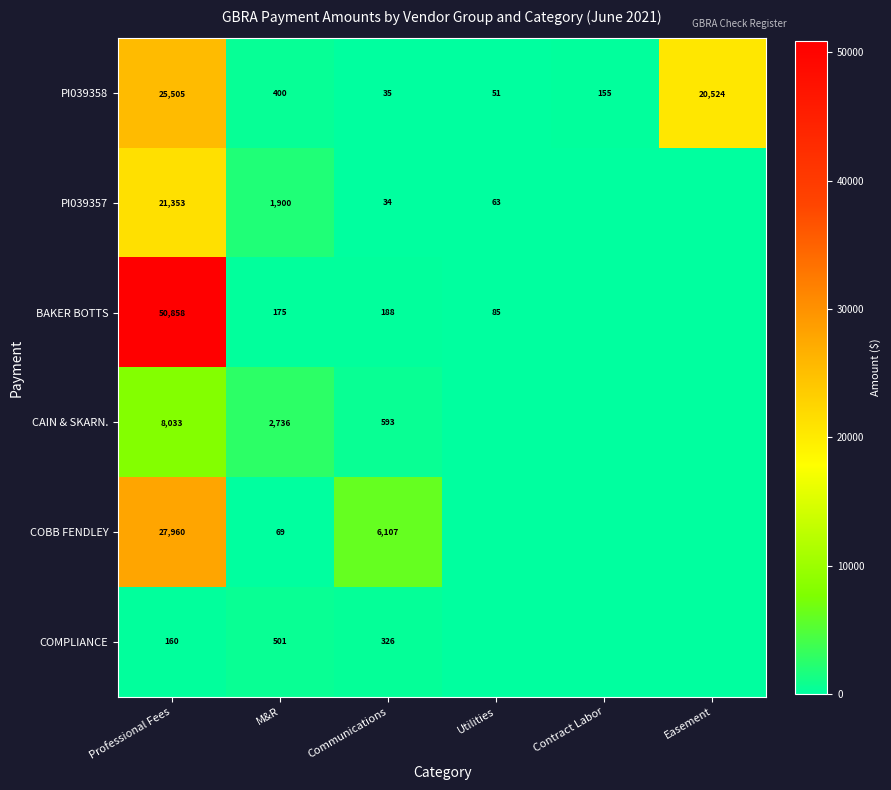

What is the difference between the PI039358 values at Communications and Easement?

20489